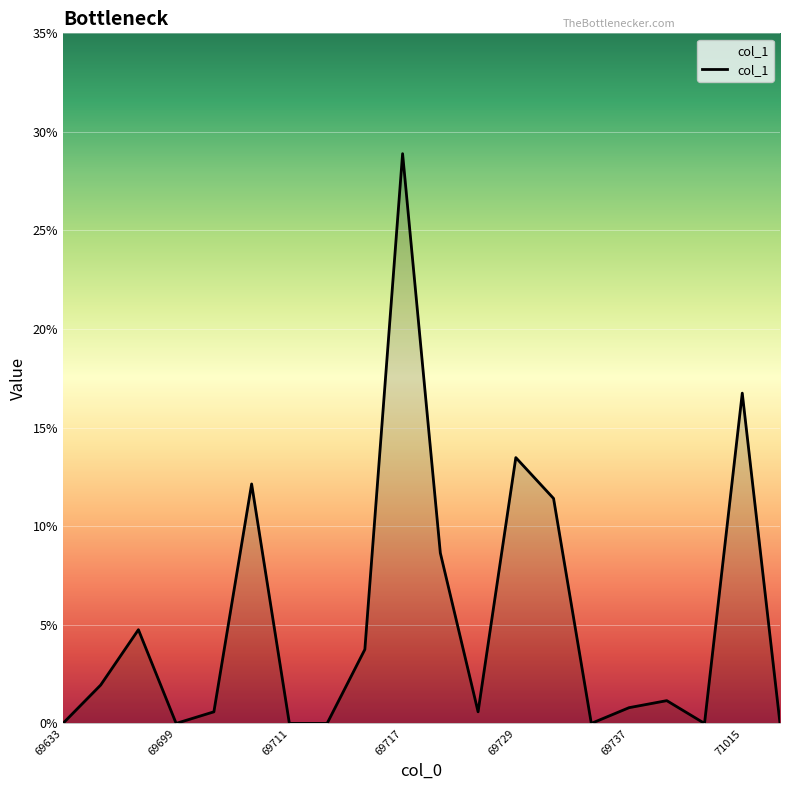

What is the maximum value shown in the chart?

28.9